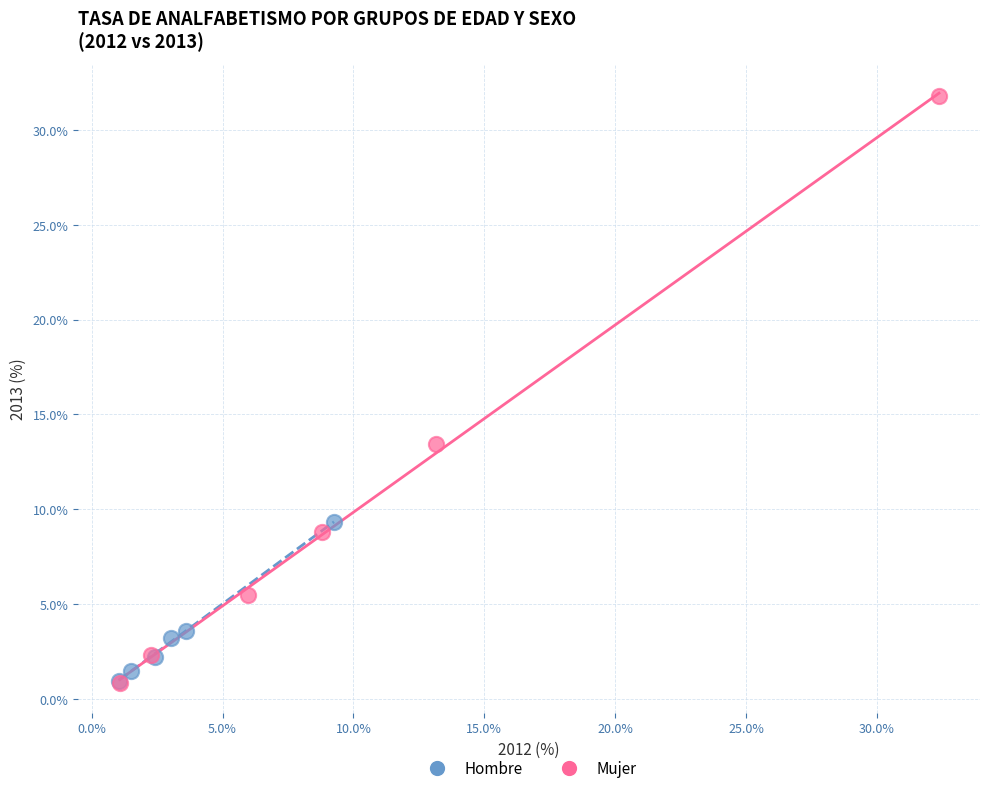

What are all the series names shown in the legend?

Hombre, Mujer